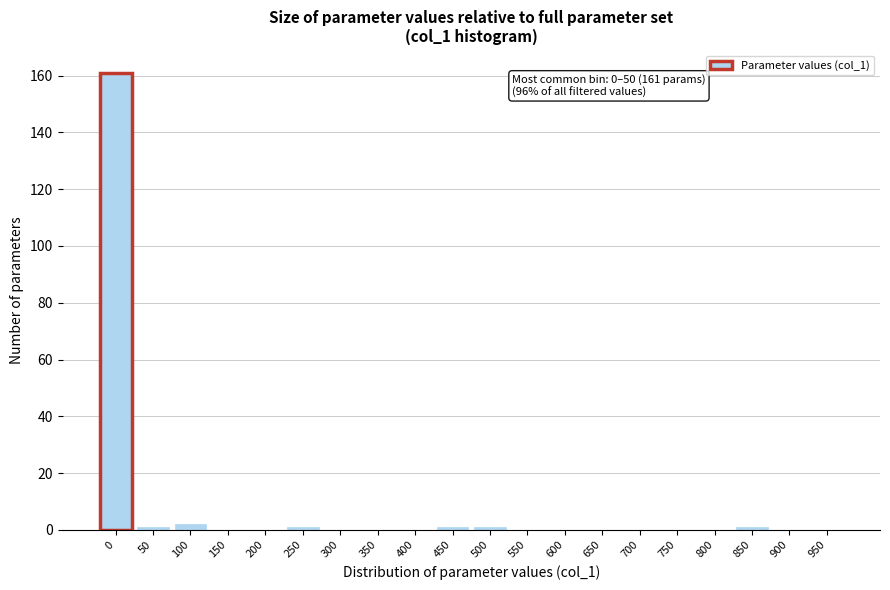

Reading left to right, list all the values displayed in this chart.

0=161	50=1	100=2	150=0	200=0	250=1	300=0	350=0	400=0	450=1	500=1	550=0	600=0	650=0	700=0	750=0	800=0	850=1	900=0	950=0